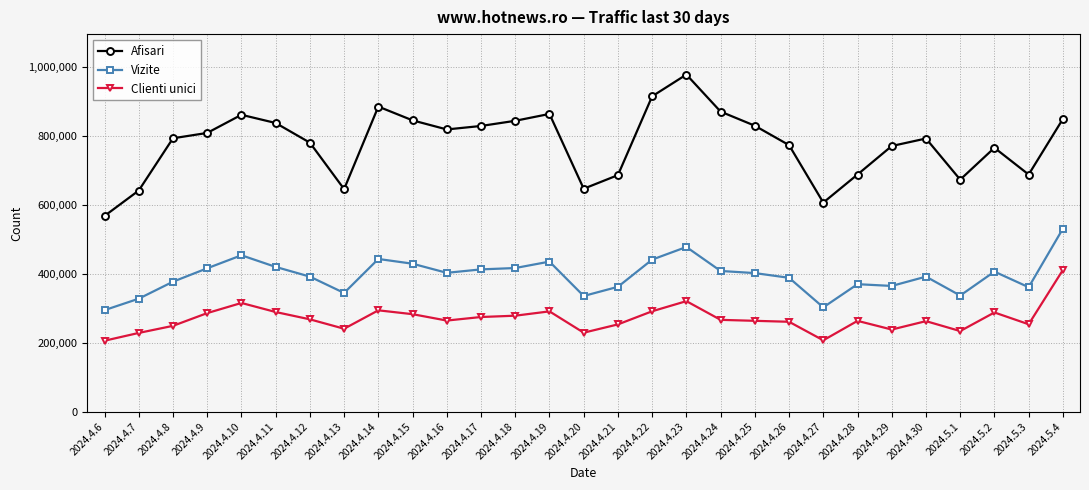

Is the value of Vizite at 2024.4.24 greater than the value of Clienti unici at 2024.4.14?

Yes